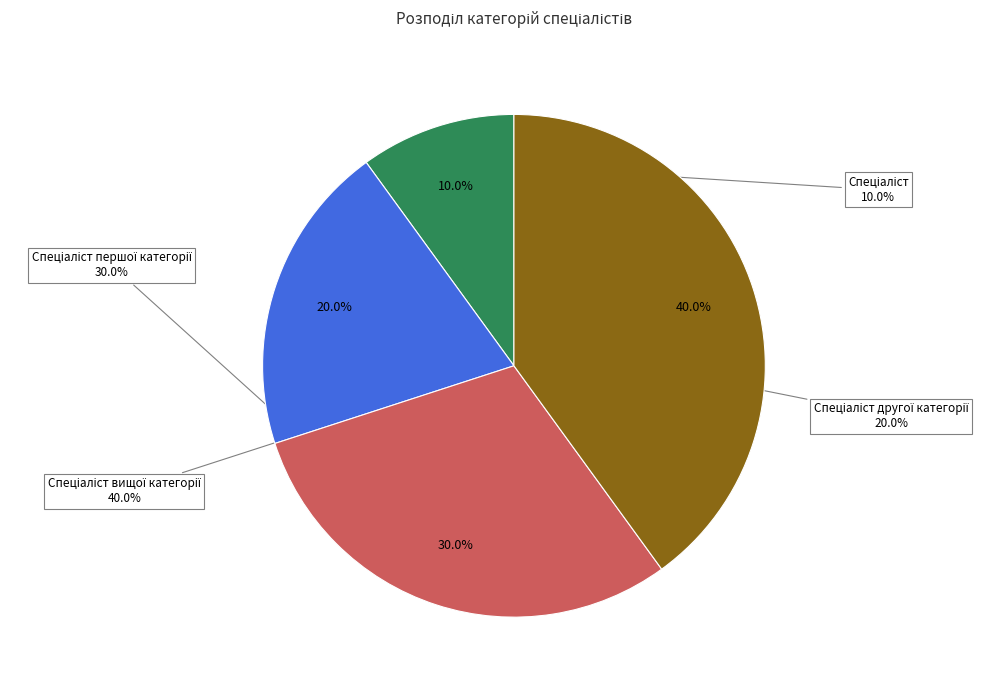

Which category has the smallest portion of the pie?

Спеціаліст